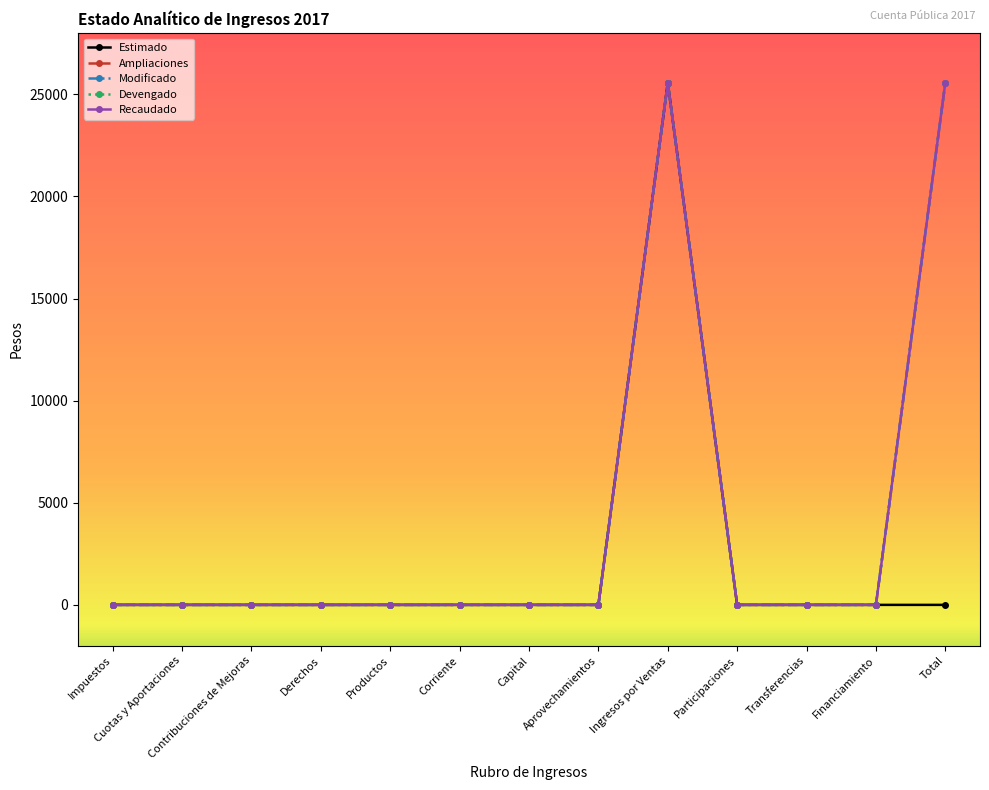

Is this an area chart (filled region under the line)?

No